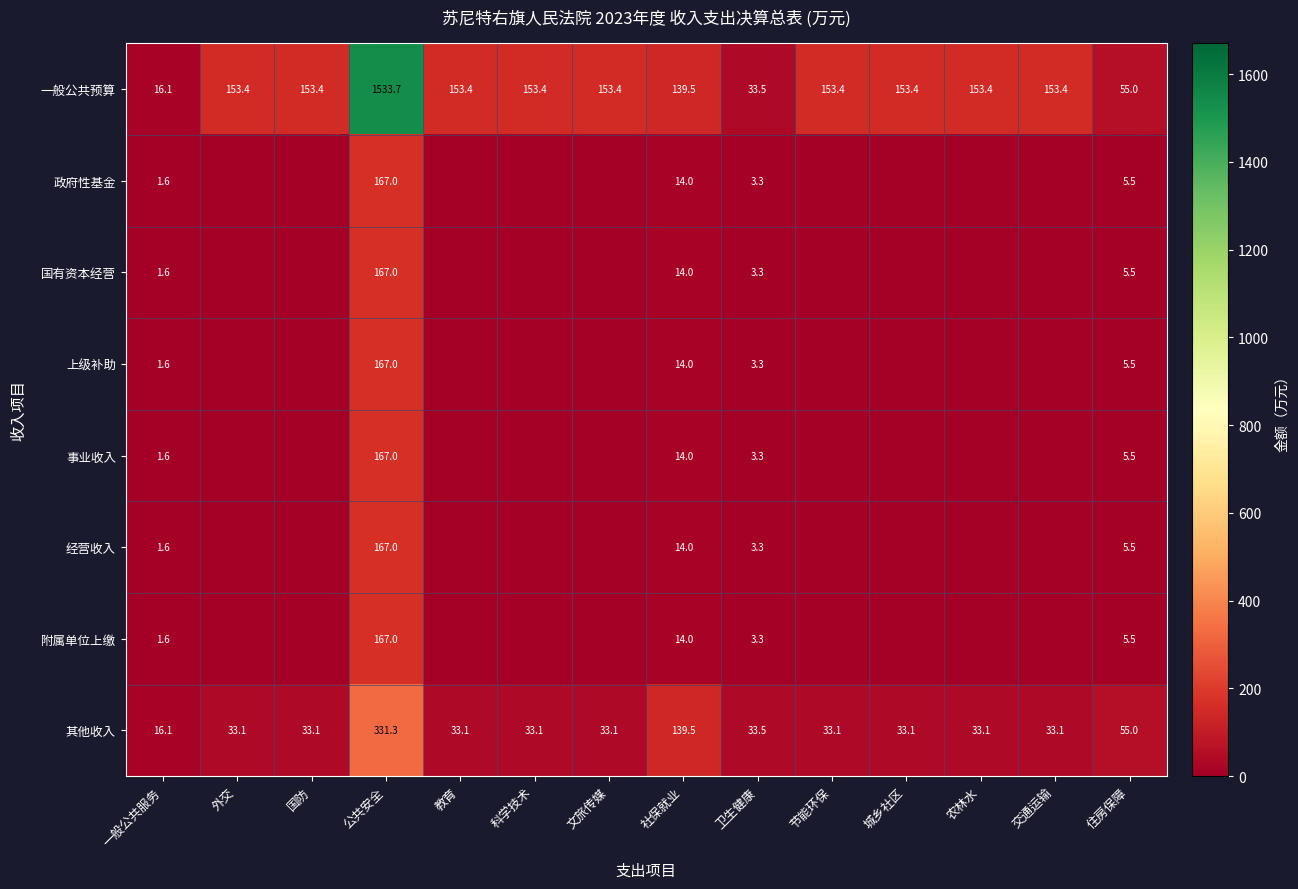

What is the total value across all series at 一般公共服务?

41.8